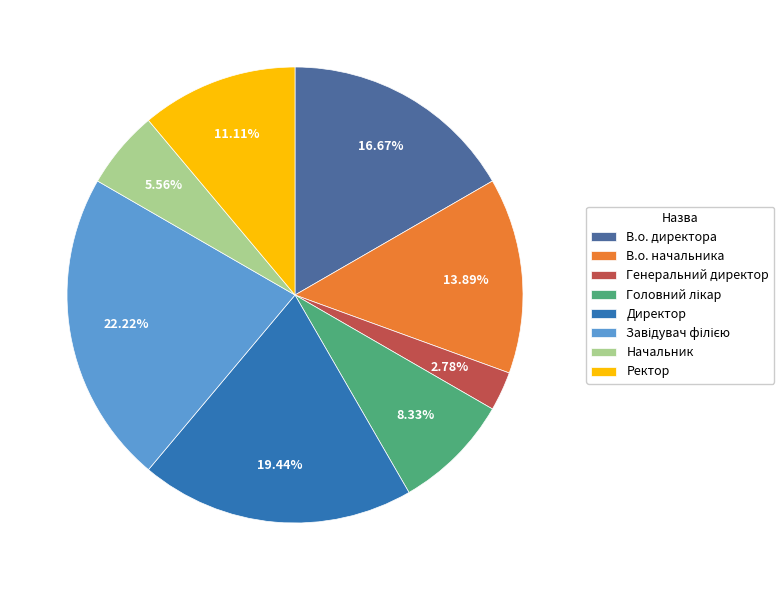

Between Генеральний директор and Начальник, which is larger?

Начальник